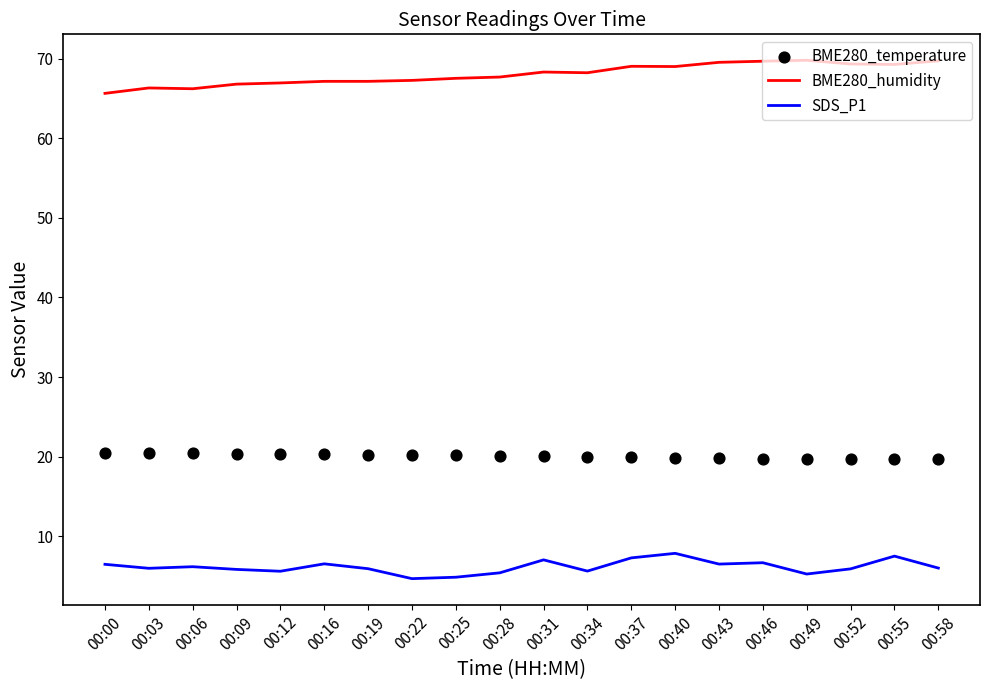

At how many categories does at least one series exceed 67?

15